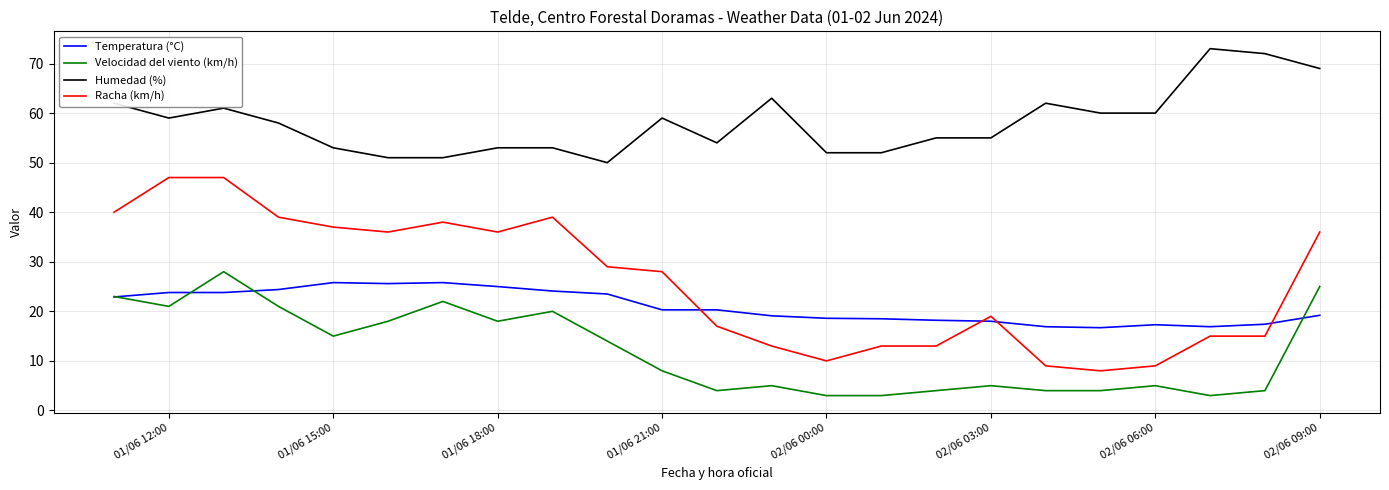

What is the minimum value for Racha (km/h)?

8.0